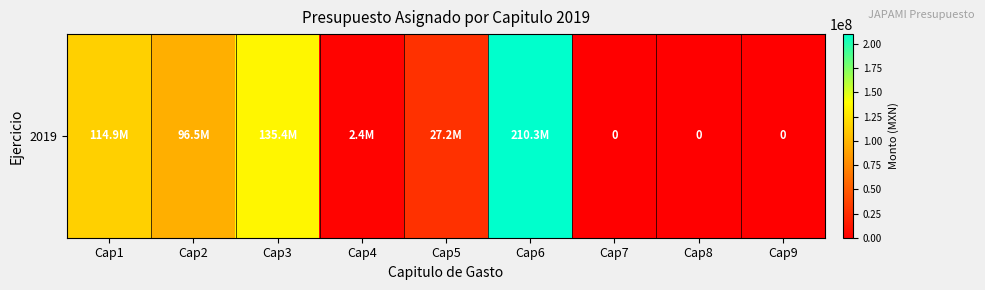

What is the maximum value shown in the chart?

210295969.2